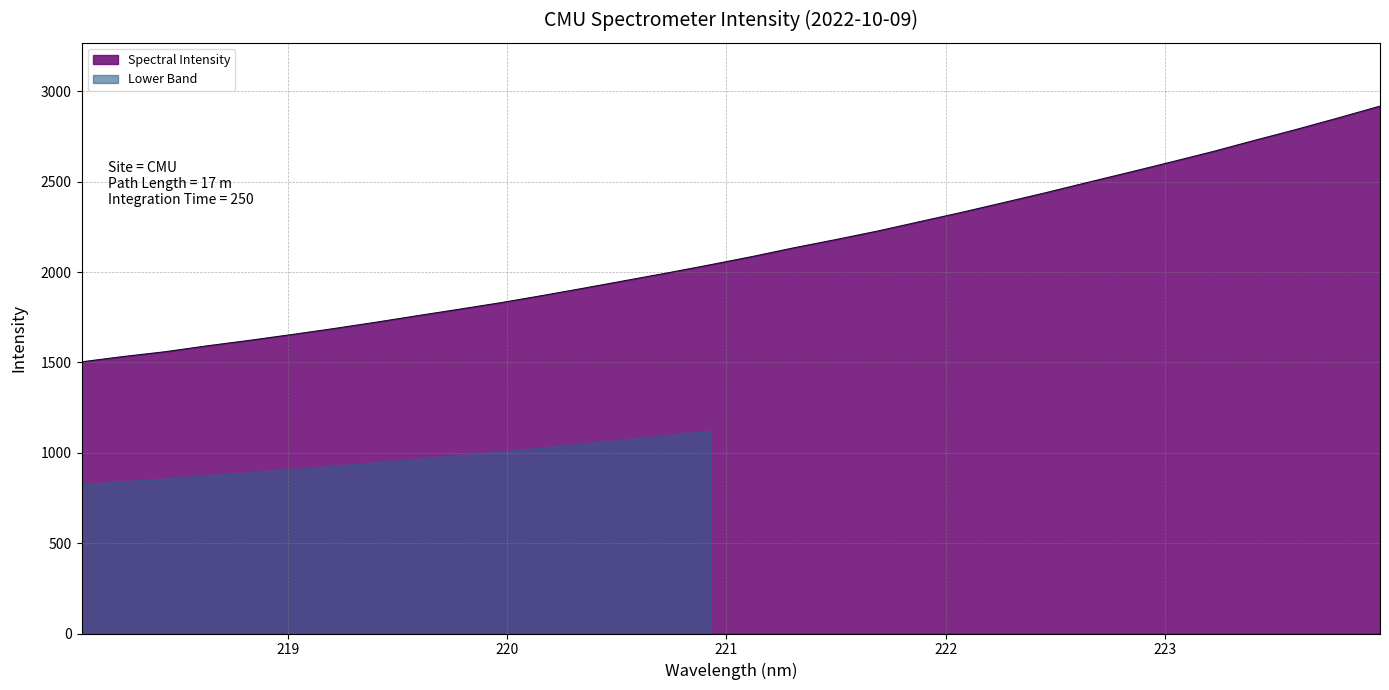

Does the chart display data point markers on the line(s)?

No